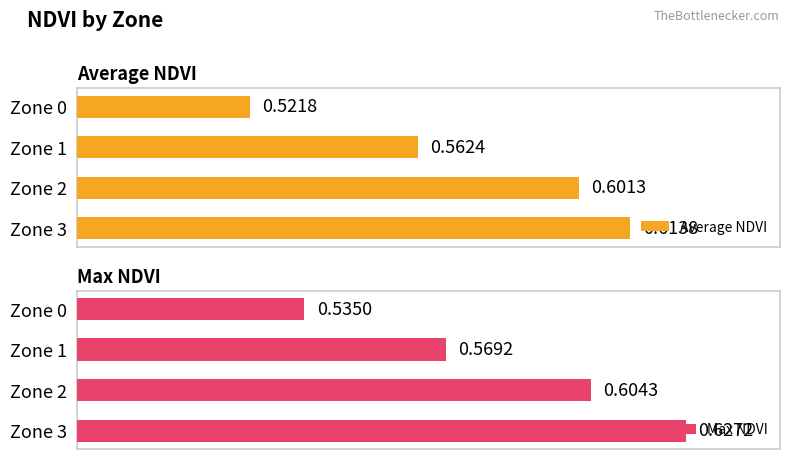

At which label does Max NDVI reach its peak?

Zone 3